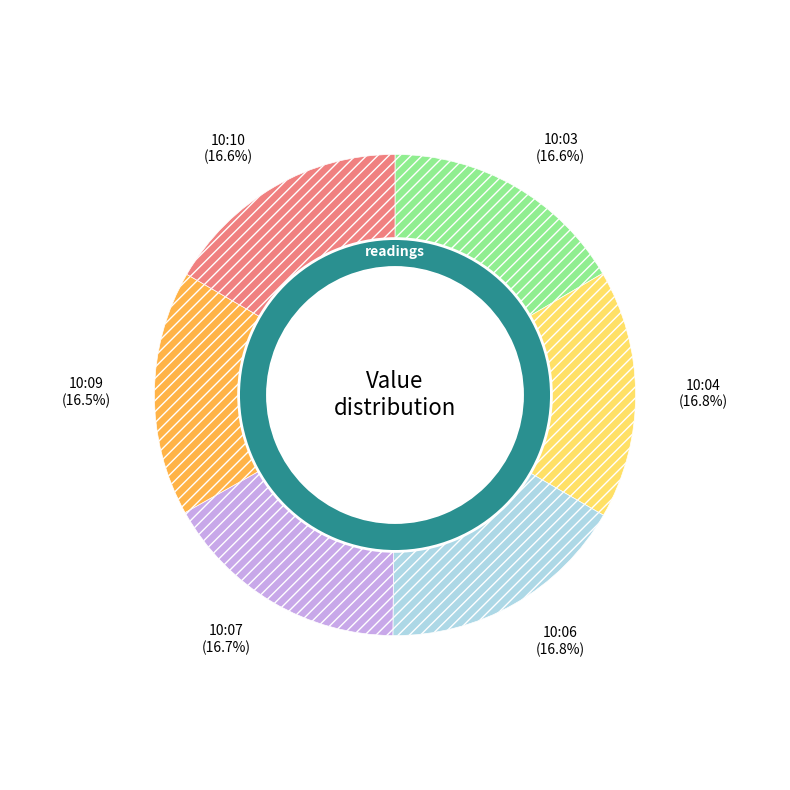

Which has a higher value, 10:07 or 10:04?

10:04